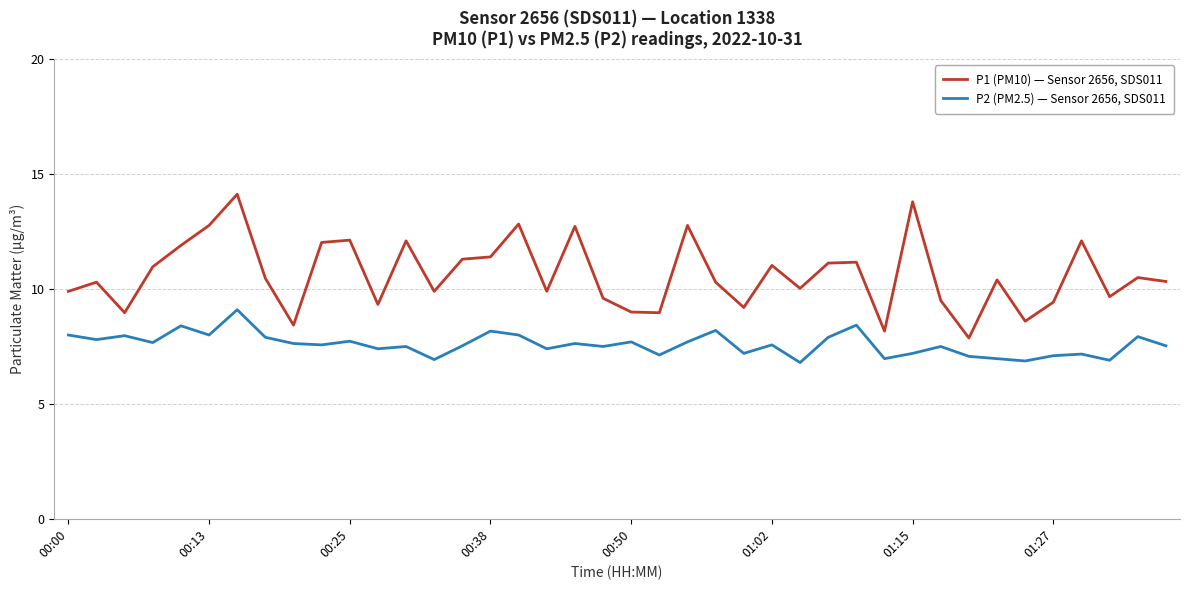

List the series in order of their overall mean, highest first.

P1 (PM10) — Sensor 2656, SDS011, P2 (PM2.5) — Sensor 2656, SDS011